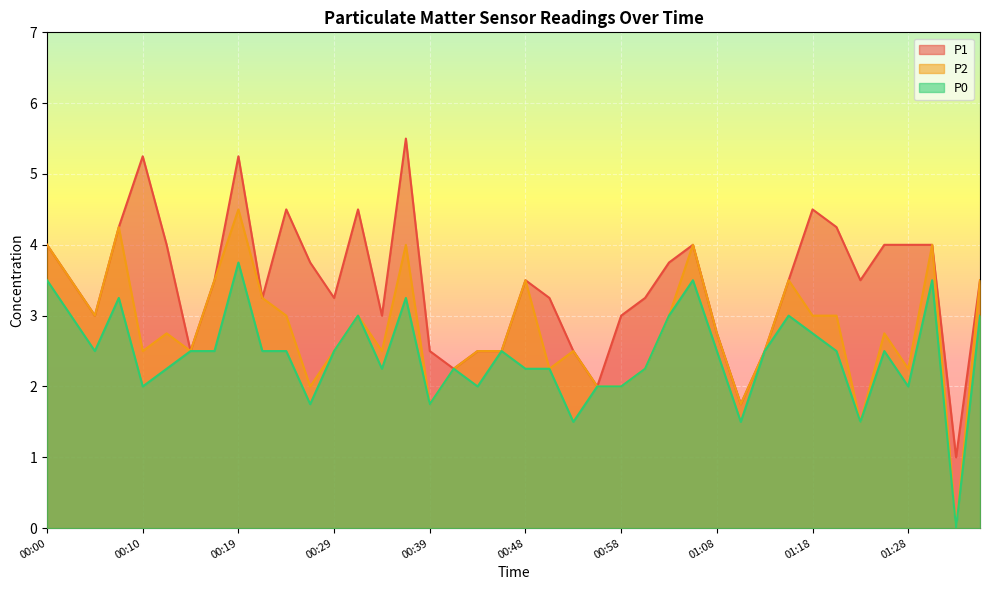

Does the chart display data point markers on the line(s)?

No